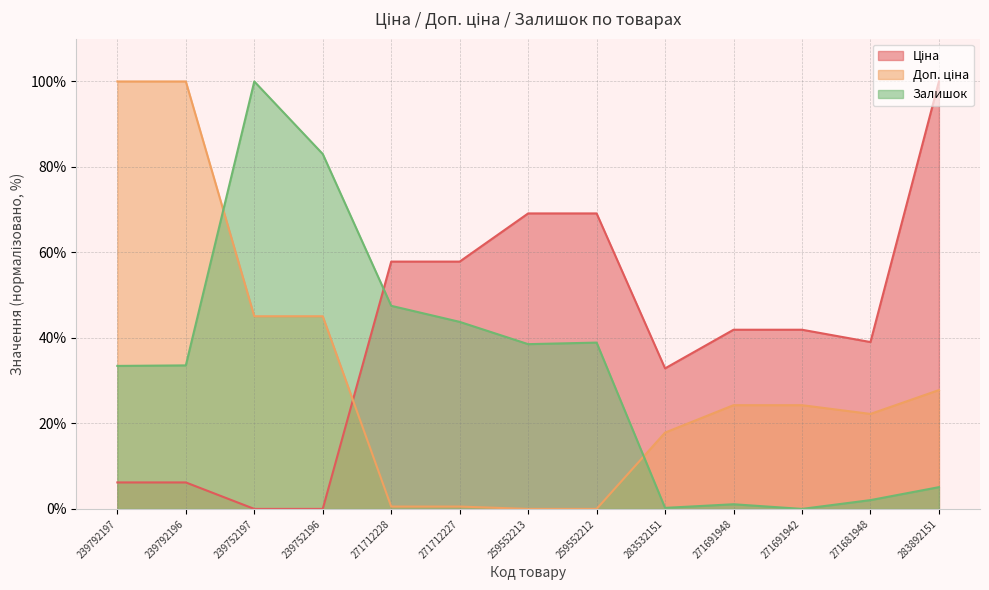

Reading left to right, transcribe all the data shown in this chart.

Ціна: 6.2	6.2	0.0	0.0	57.9	57.9	69.1	69.1	32.9	41.9	41.9	39.0	100.0
Доп. ціна: 100.0	100.0	45.1	45.1	0.5	0.5	0.0	0.0	17.9	24.3	24.3	22.2	27.8
Залишок: 33.5	33.6	100.0	83.0	47.5	43.8	38.5	38.9	0.2	1.1	0.0	2.1	5.1